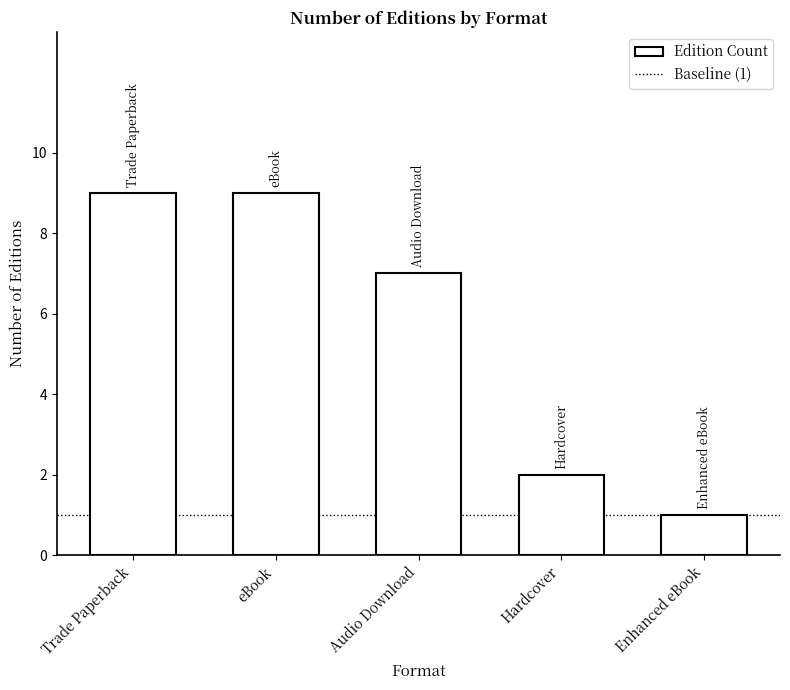

What value does the data have at Audio Download?

7